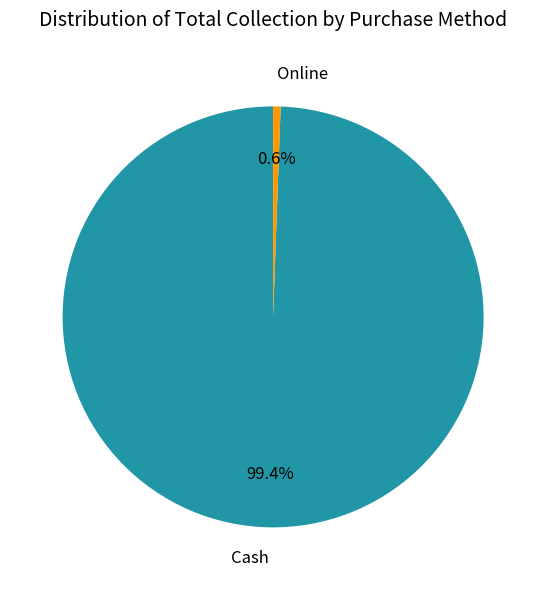

To the nearest percent, what is the difference between the largest and smallest slice percentages?

99%